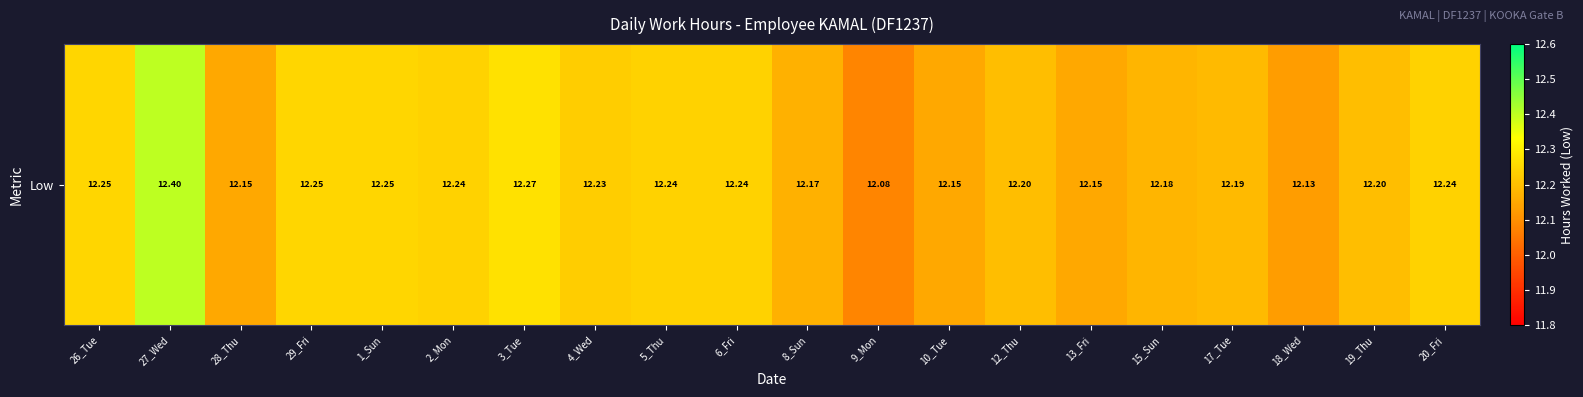

Which label corresponds to the largest value in the chart?

27_Wed